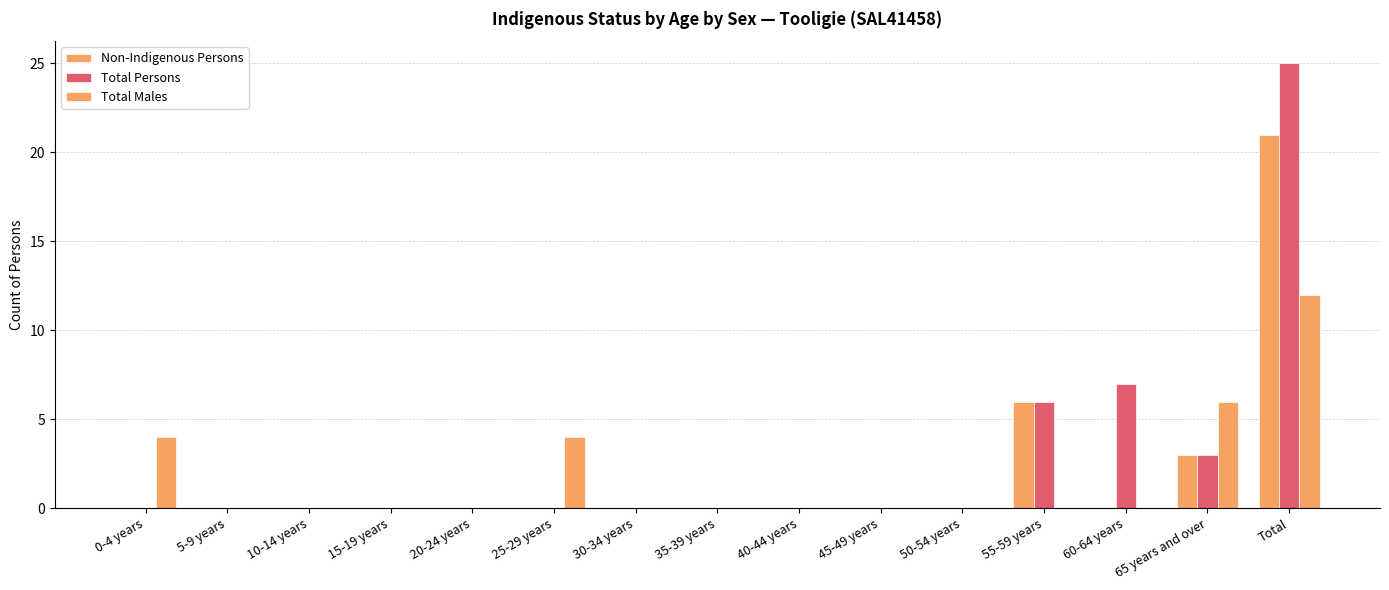

The value of Total Males at 25-29 years is 4. True or false?

True